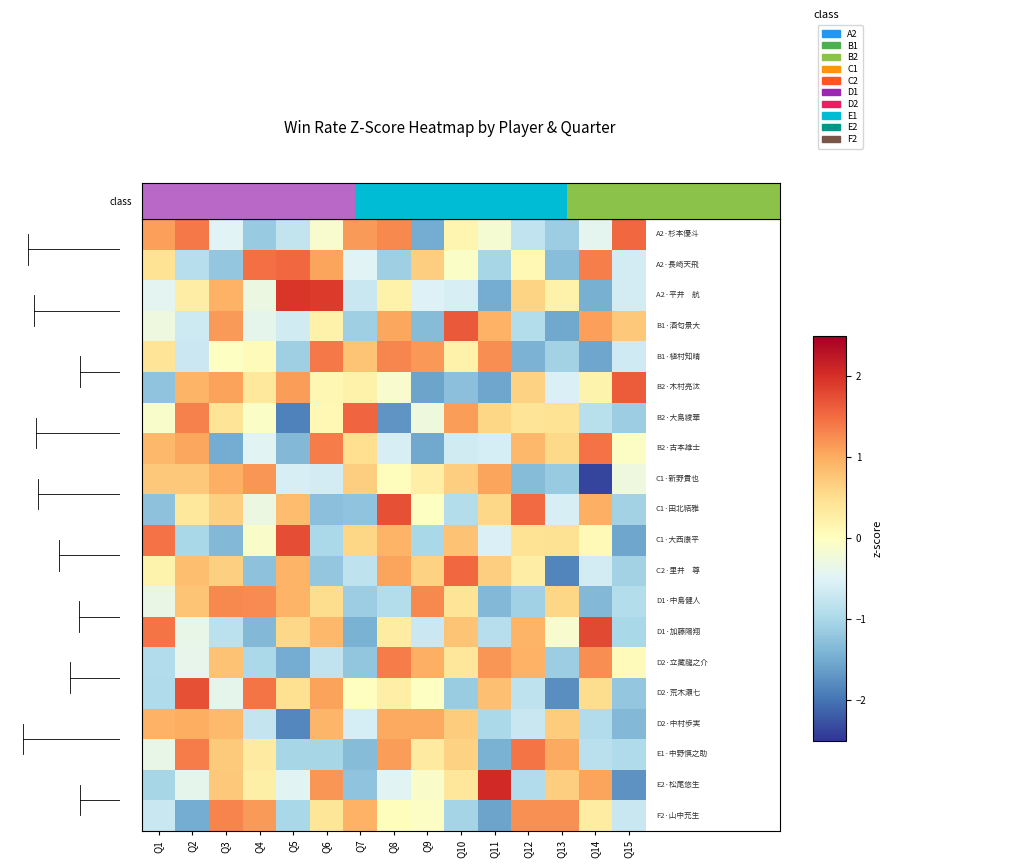

How many categories are shown in the chart?

15